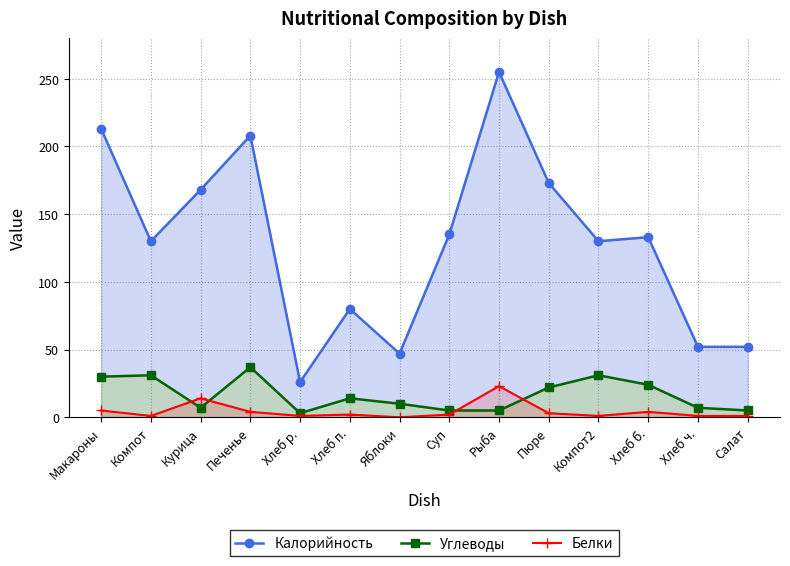

How many times do Углеводы and Белки cross each other?

4